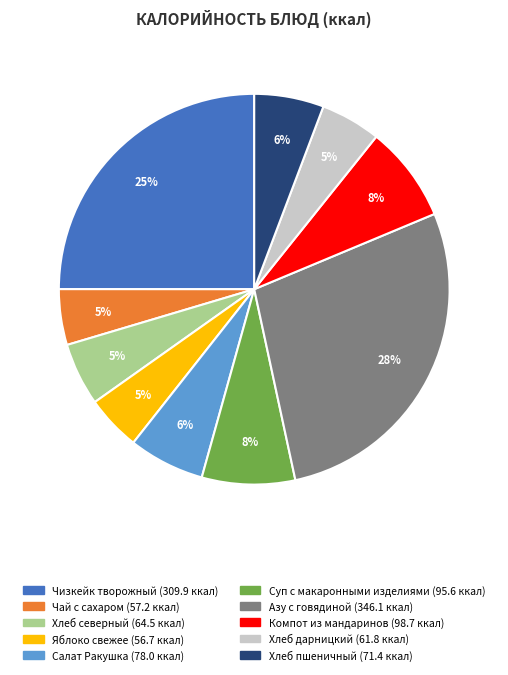

Combined, do Салат Ракушка and Компот из мандаринов account for over 50%?

No